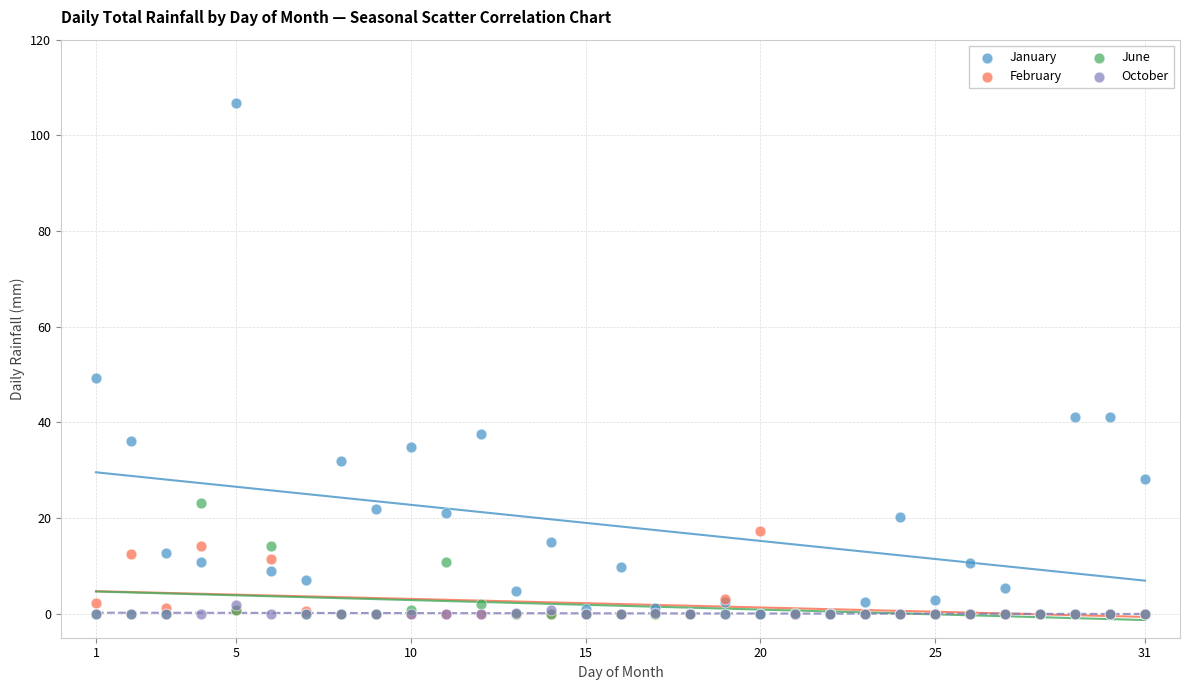

In the January series, what Y value is closest to 53?

49.3